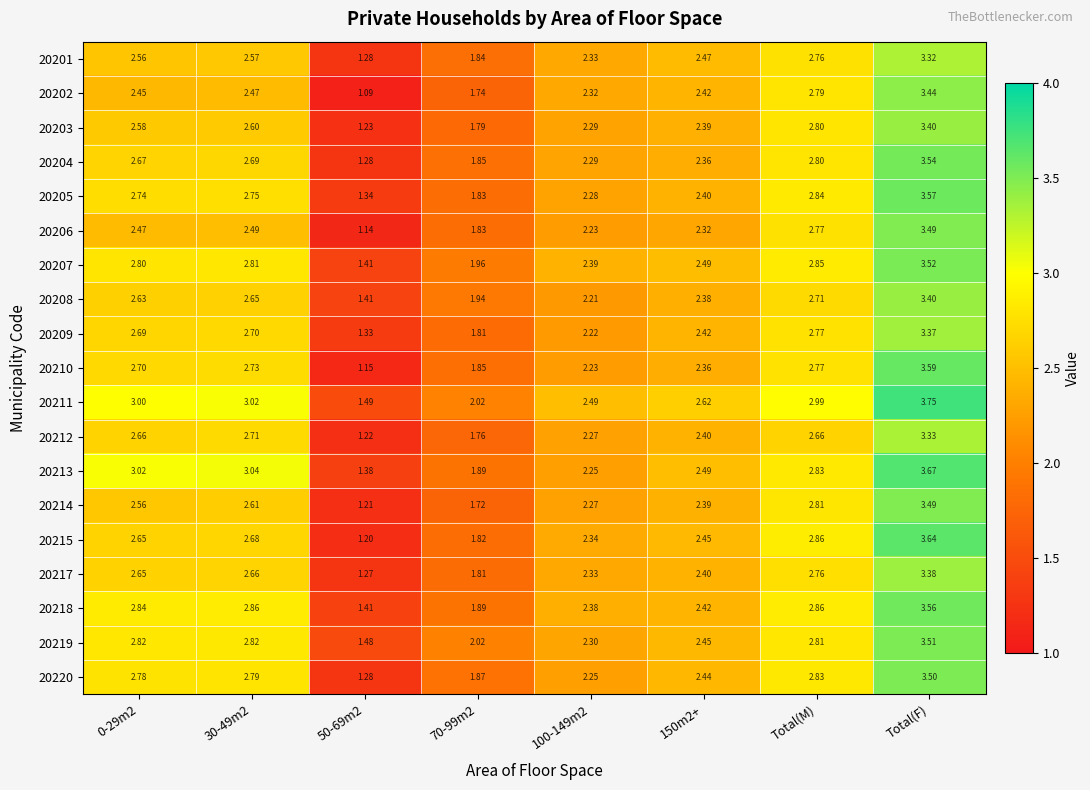

Which category has the highest value across all series?

Total(F)